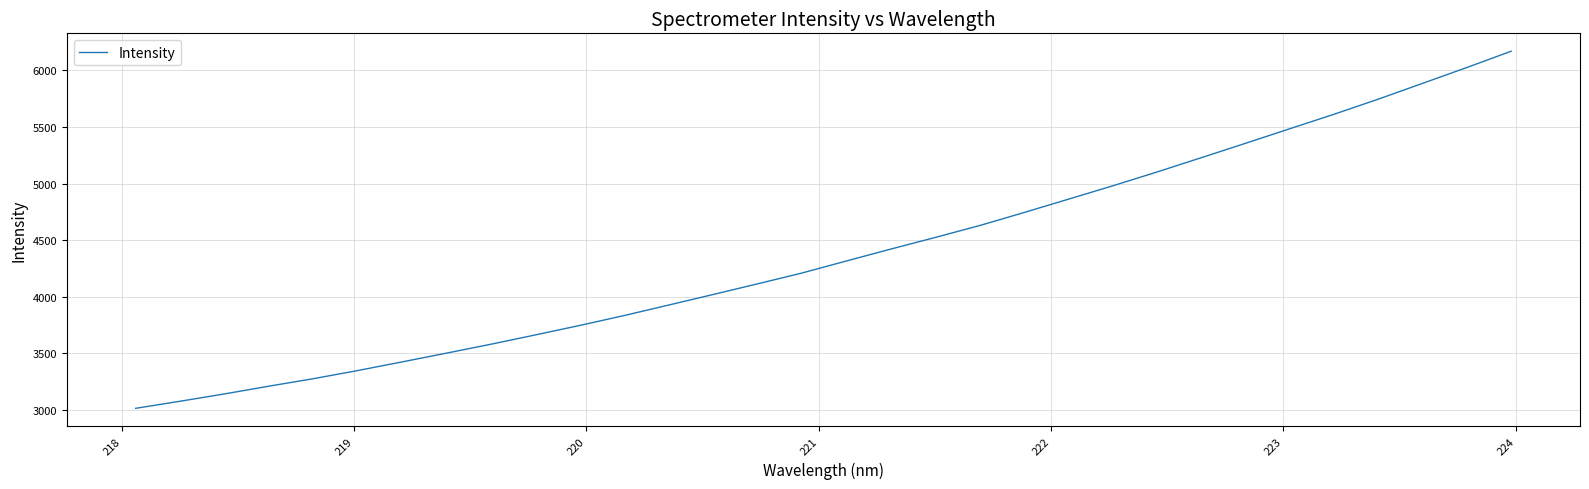

What is the minimum value shown in the chart?

3014.0